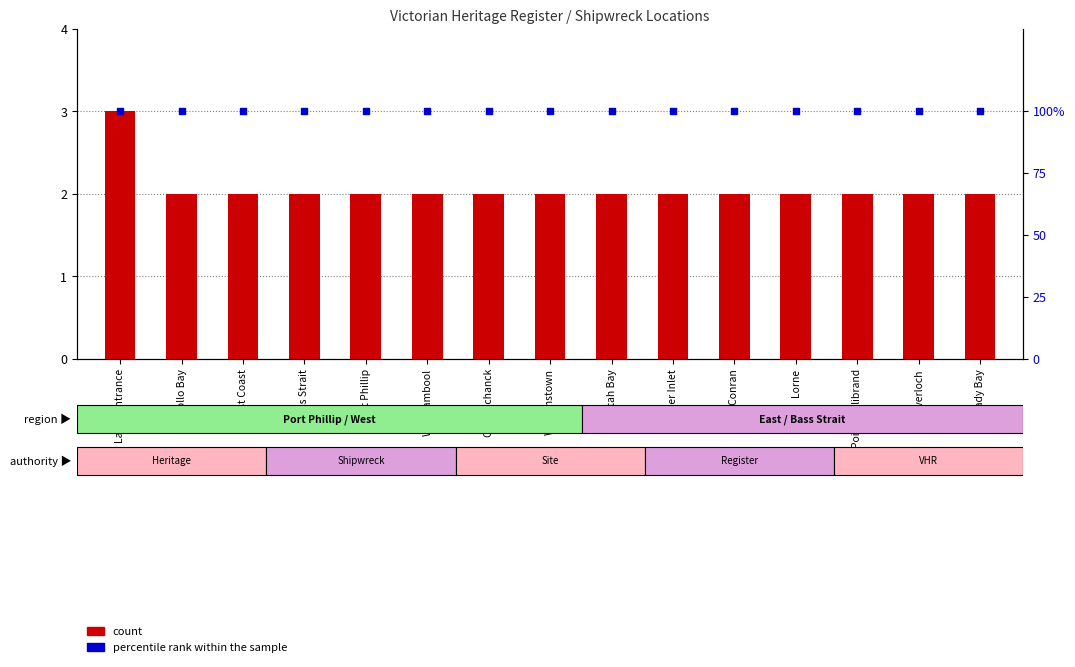

What is the total value across all series at Apollo Bay?

102